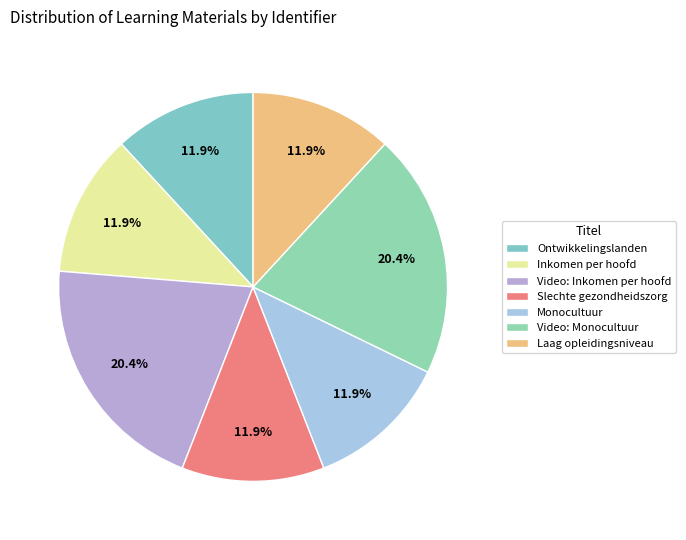

Count the number of slices in the pie.

7